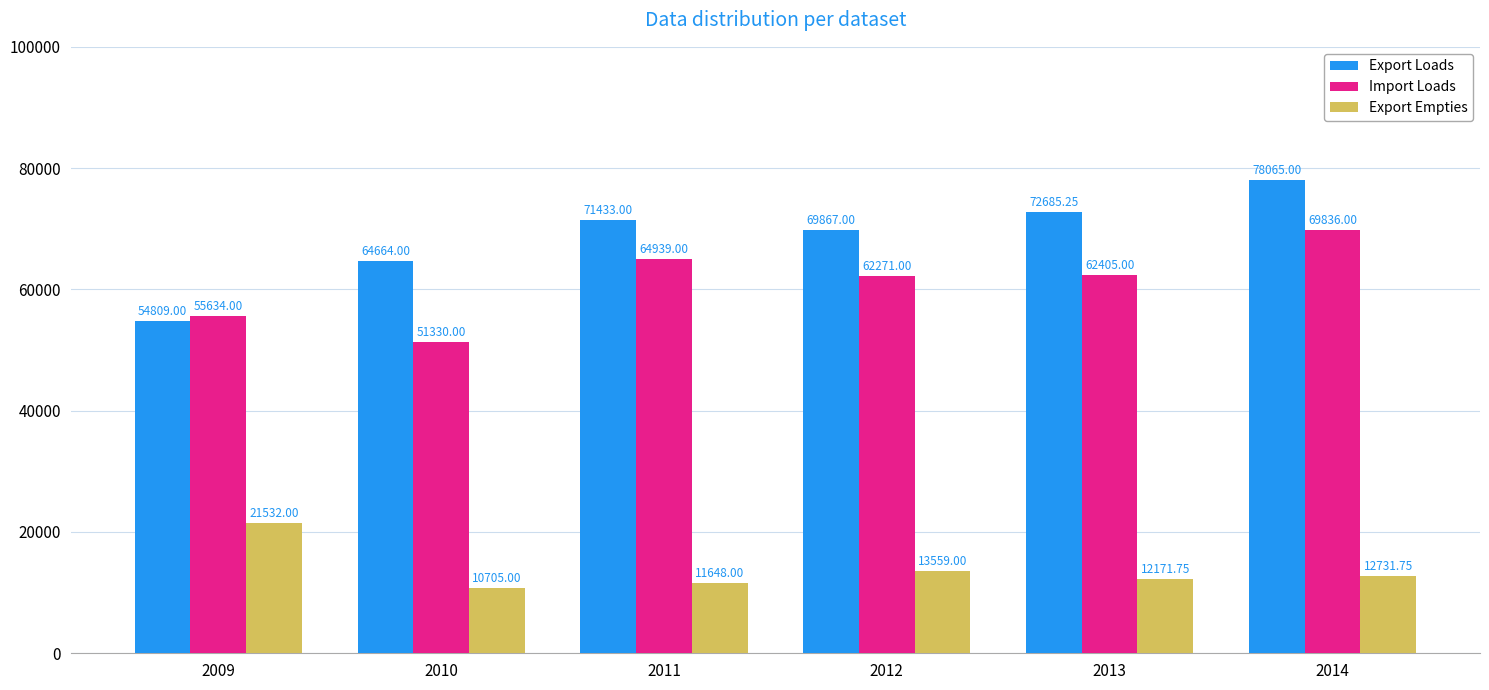

List the series in order of their peak value, highest first.

Export Loads, Import Loads, Export Empties